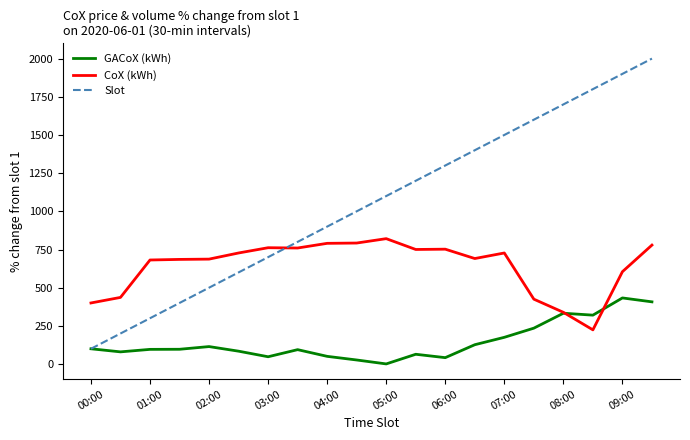

What is the minimum value for CoX (kWh)?

223.9